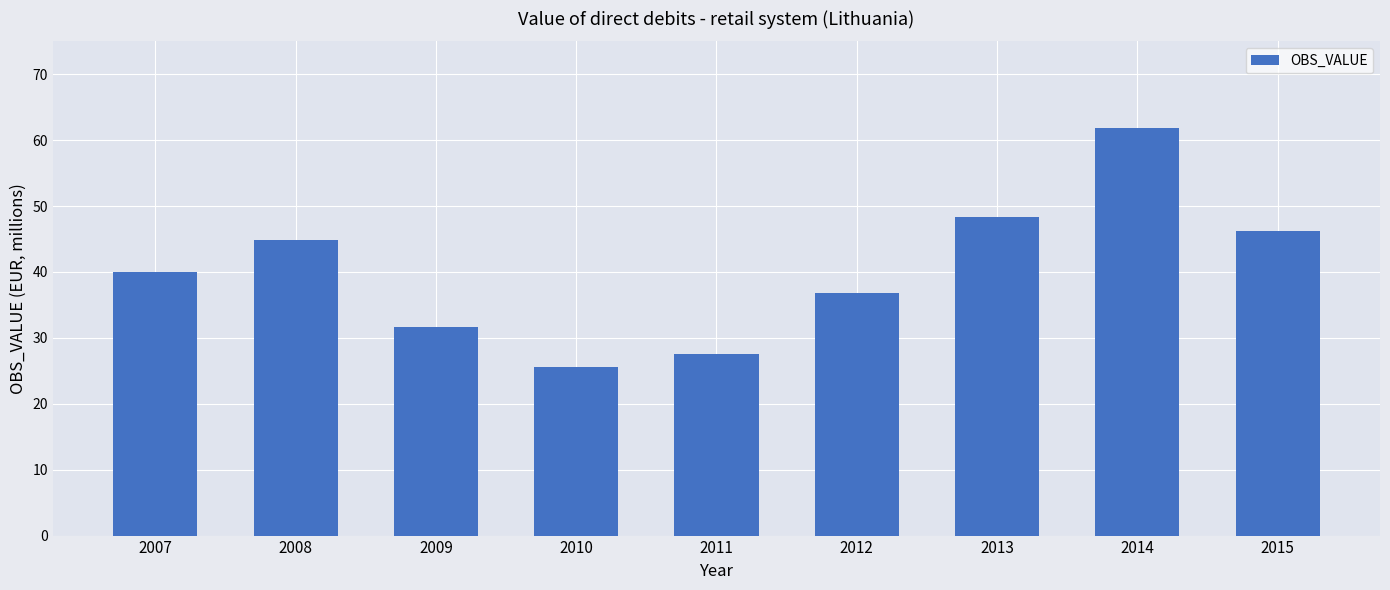

What is the sum of all values?

363.1